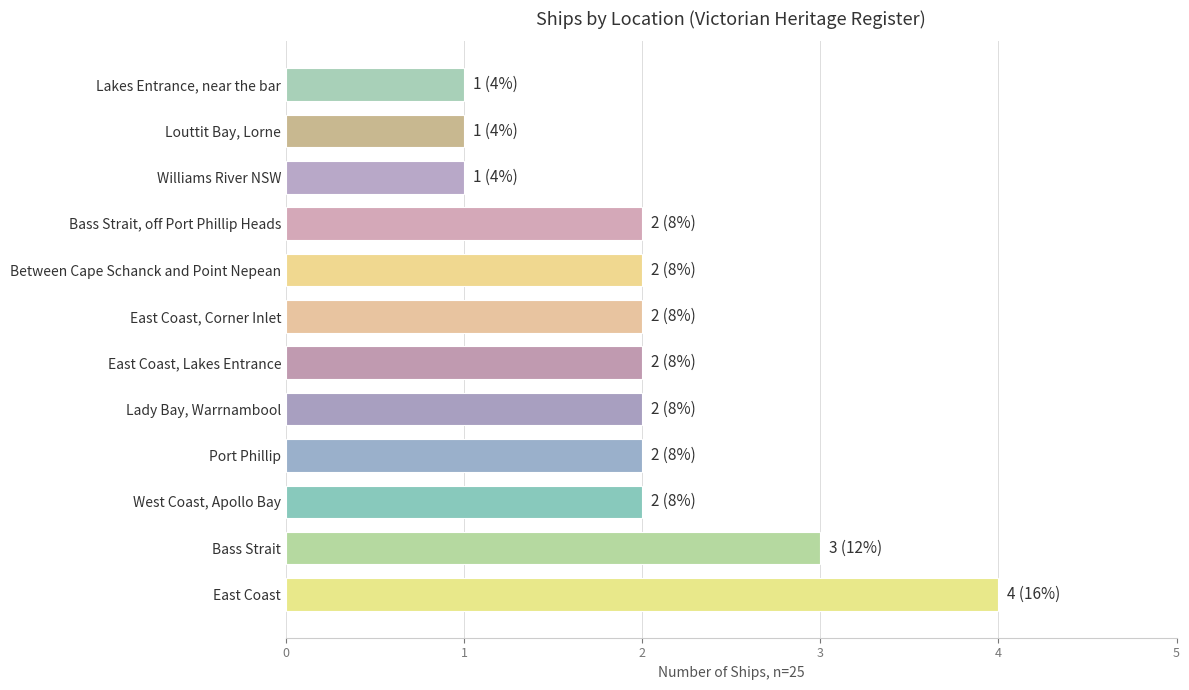

What is the difference between the maximum and minimum values?

3